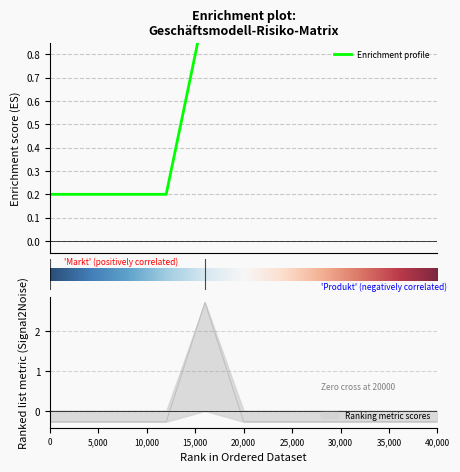

Count the number of data series in this chart.

1